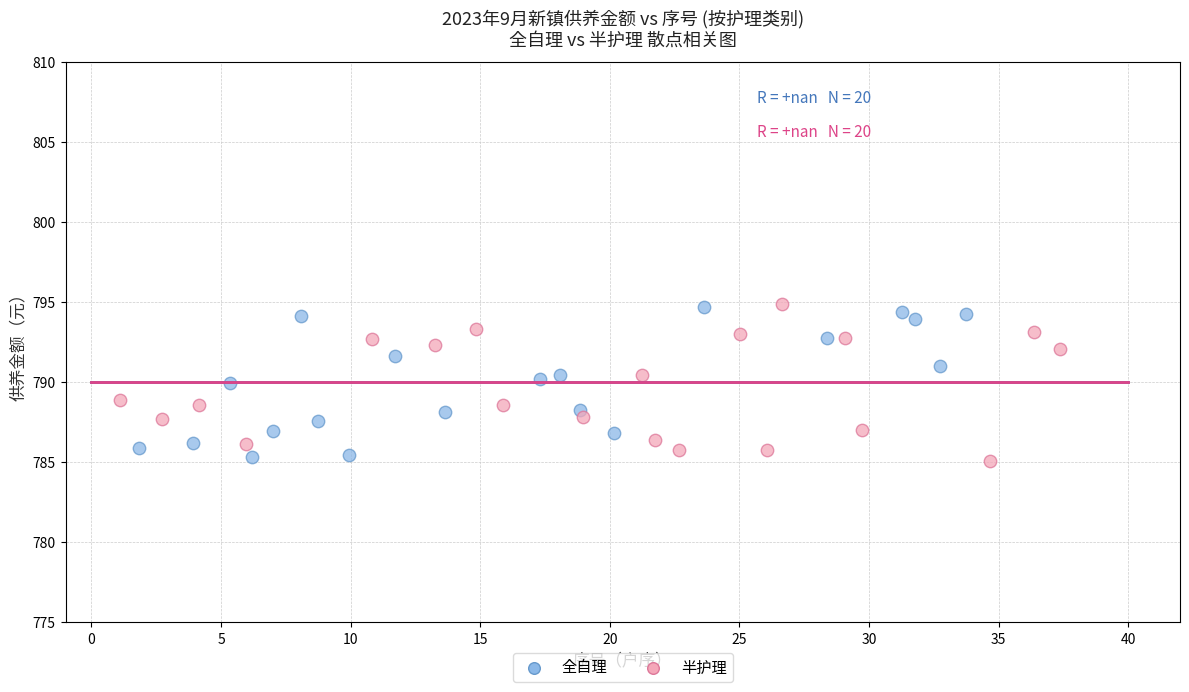

What are all the series names shown in the legend?

全自理, 半护理